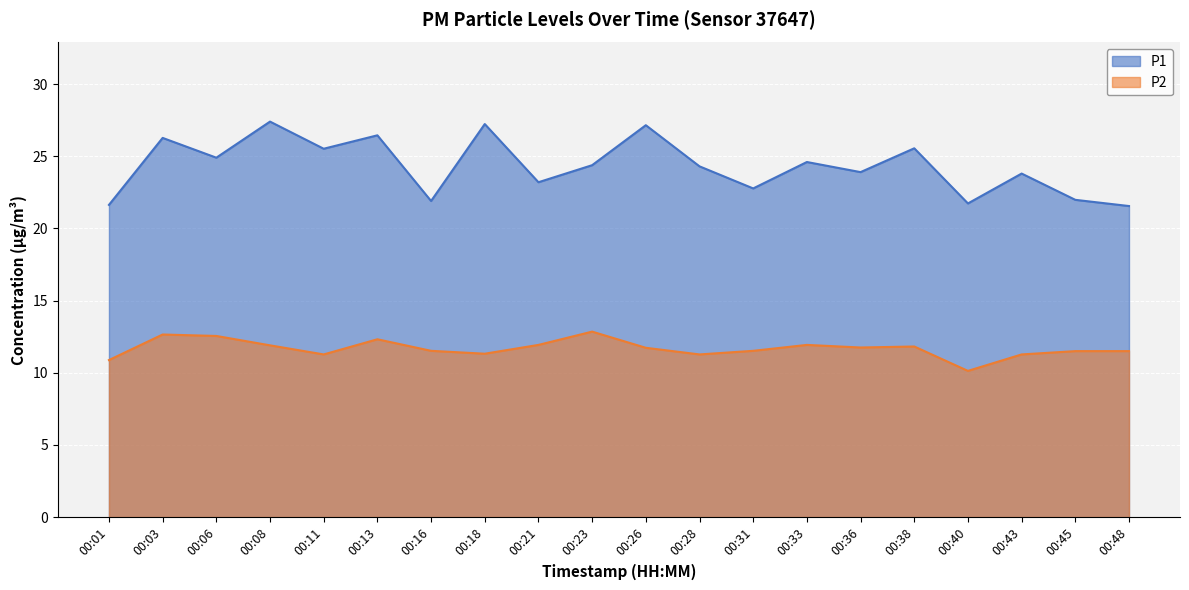

The P1 series shows 21.9 at 00:16. True or false?

True